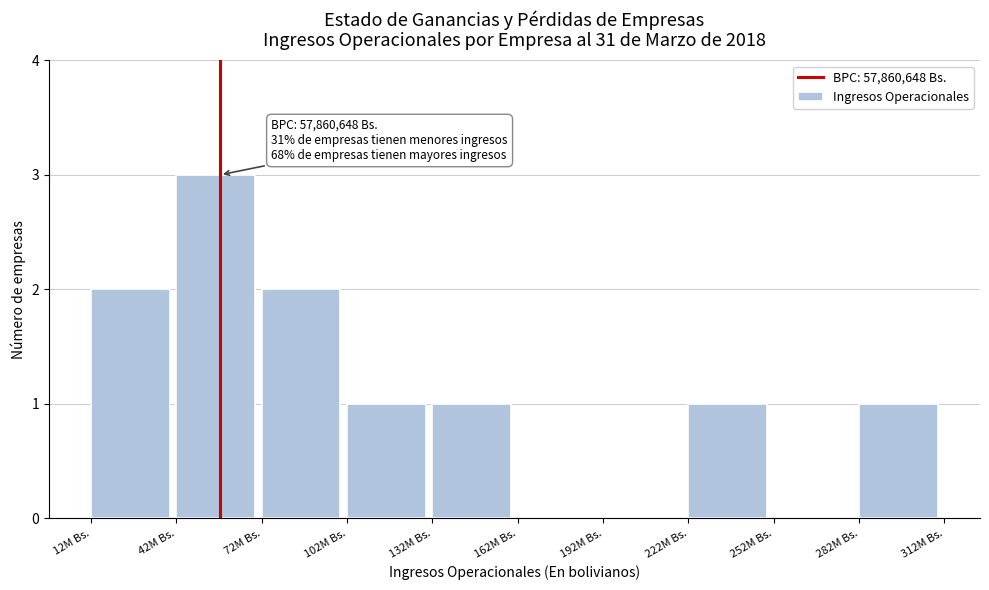

Reading left to right, list all the values displayed in this chart.

12M Bs.=2	42M Bs.=3	72M Bs.=2	102M Bs.=1	132M Bs.=1	162M Bs.=0	192M Bs.=0	222M Bs.=1	252M Bs.=0	282M Bs.=1